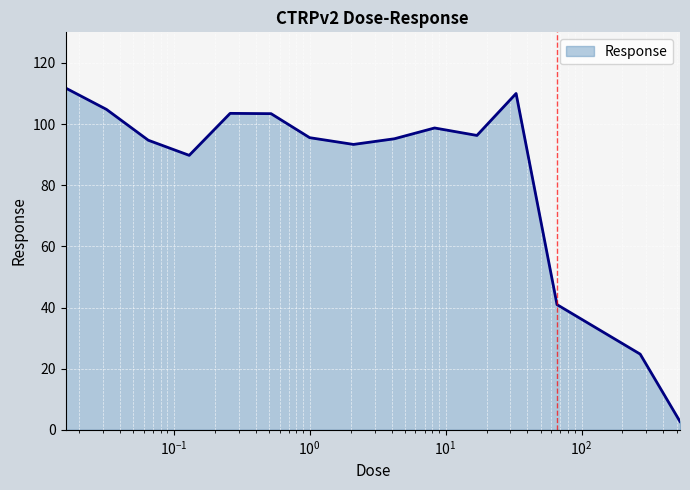

What is the difference between the maximum and minimum values?

109.1